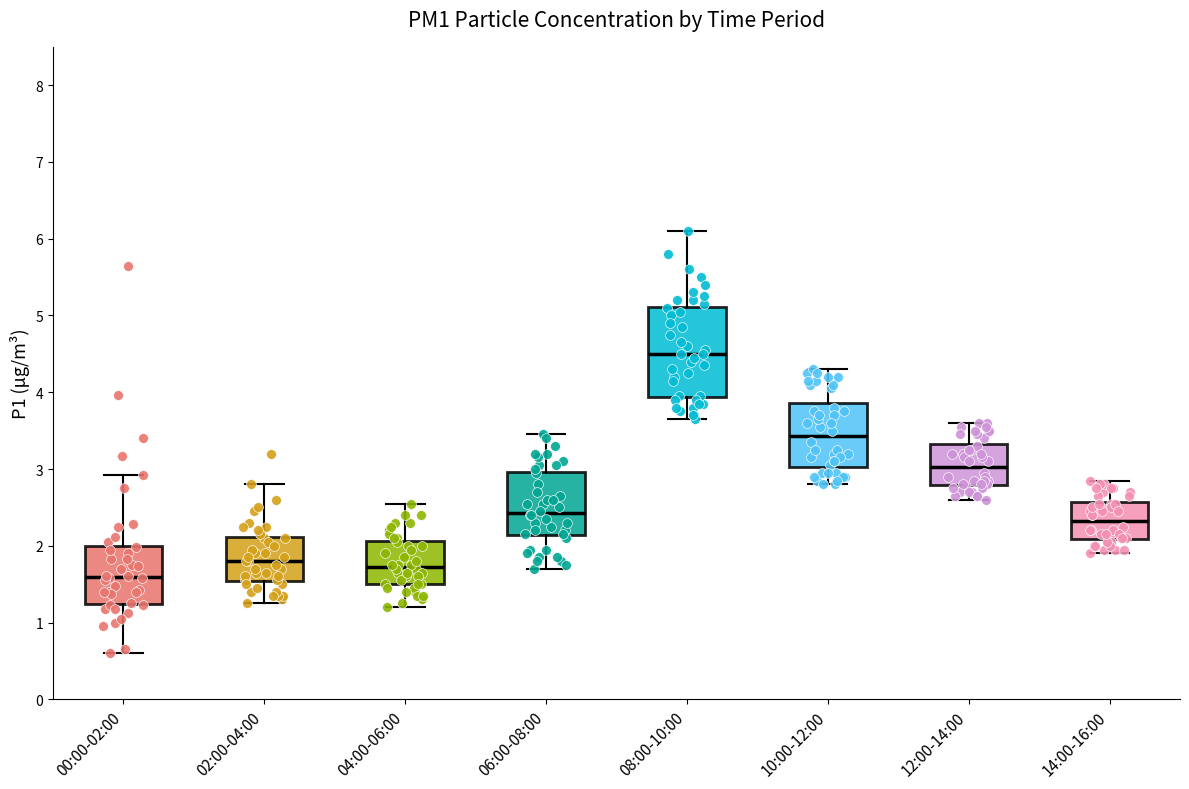

Where is the lower edge of the box for 14:00-16:00 on the y-axis? The values are not printed on the chart, so give them approximately, as read against the axis.

2.1